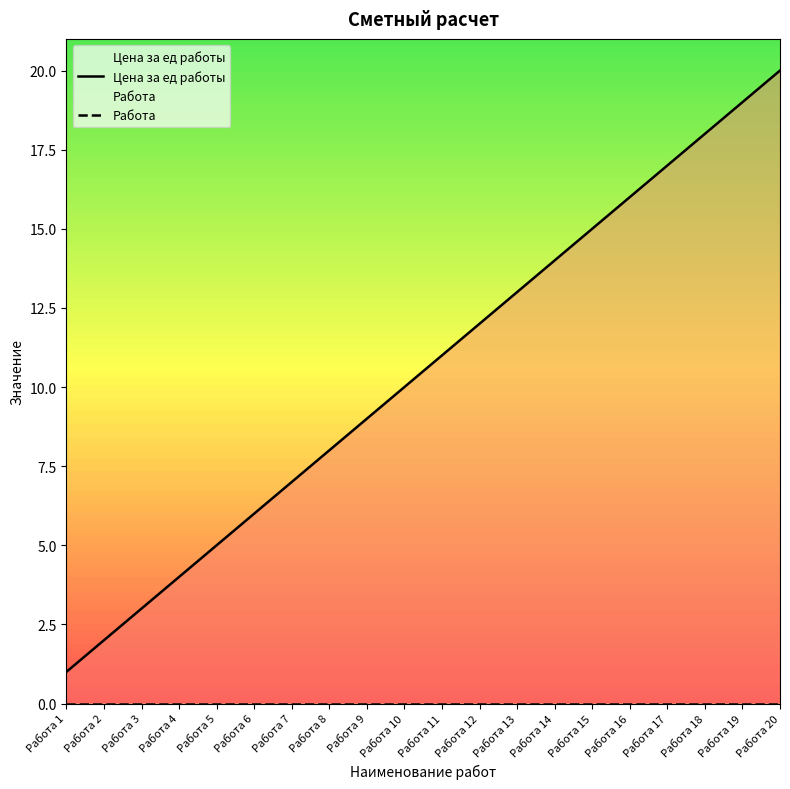

At which category is the sum across all series the highest?

Работа 20